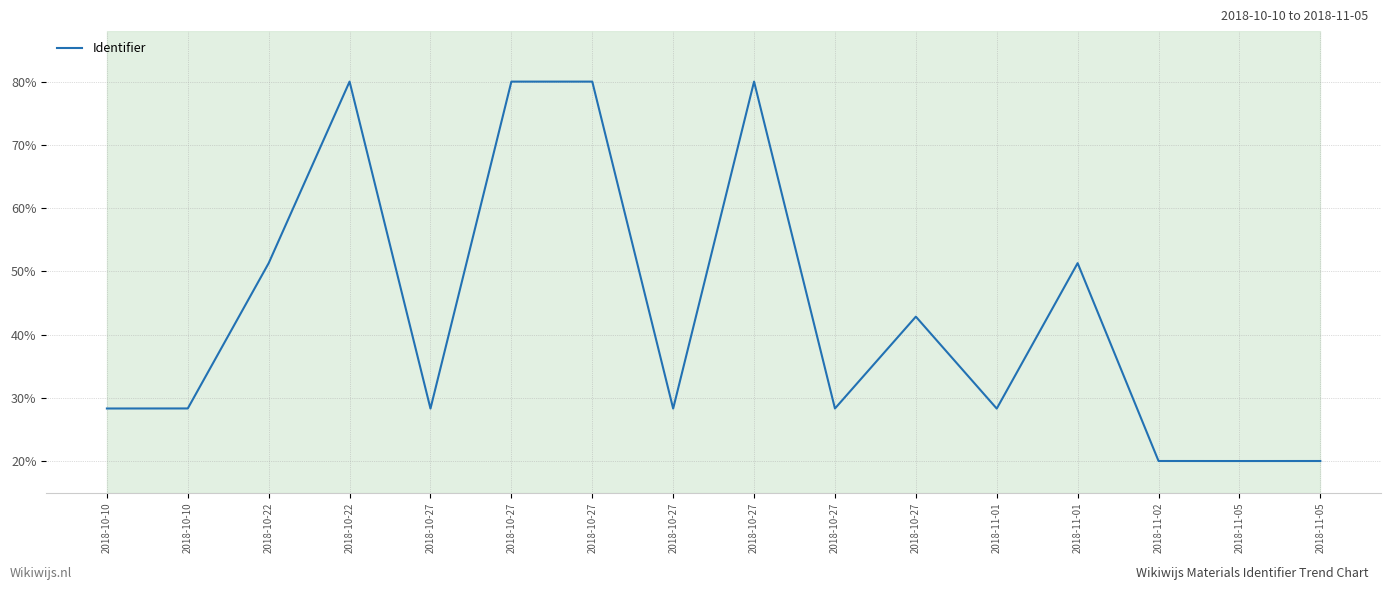

How many lines are shown in the chart?

1